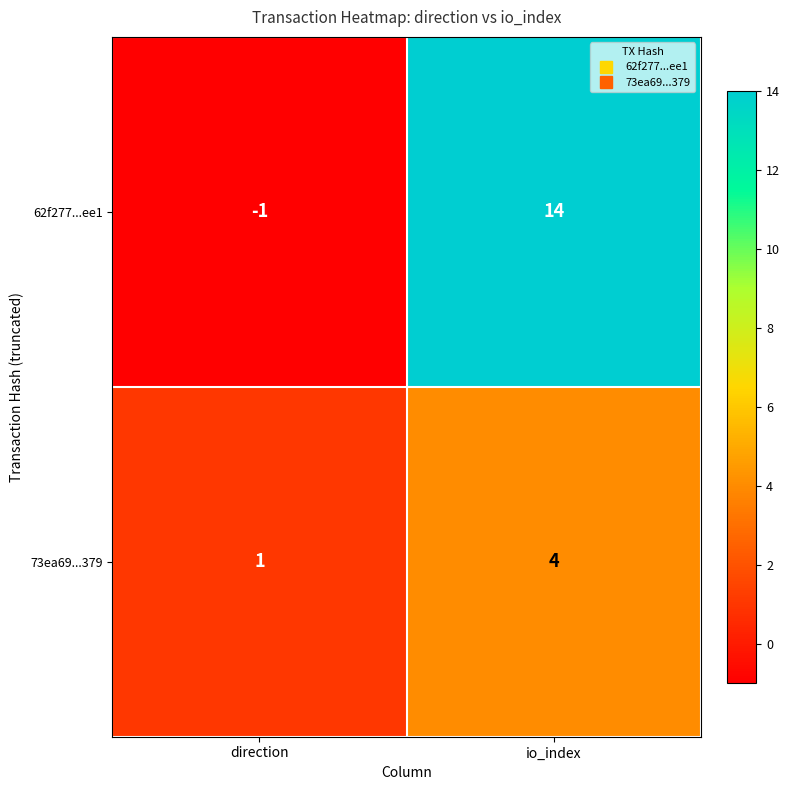

Reading left to right, extract all data points from this chart.

62f277...ee1: direction=-1	io_index=14
73ea69...379: direction=1	io_index=4